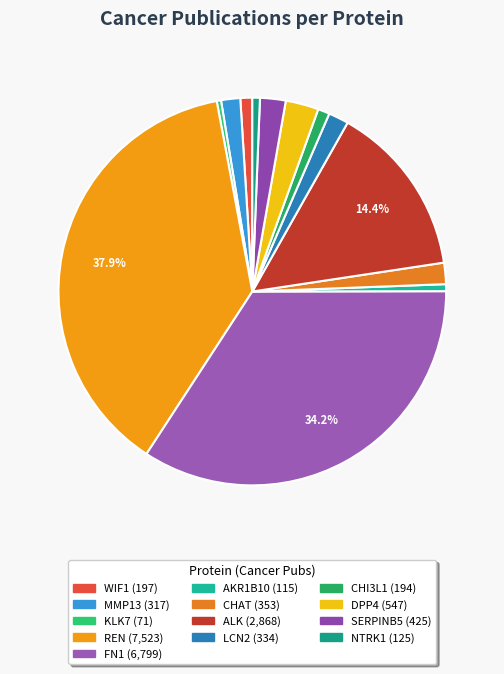

How many slices are in this pie chart?

13